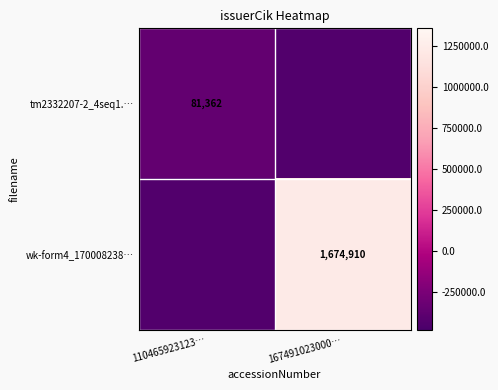

What is the total value across all series at 167491023000…?

796774